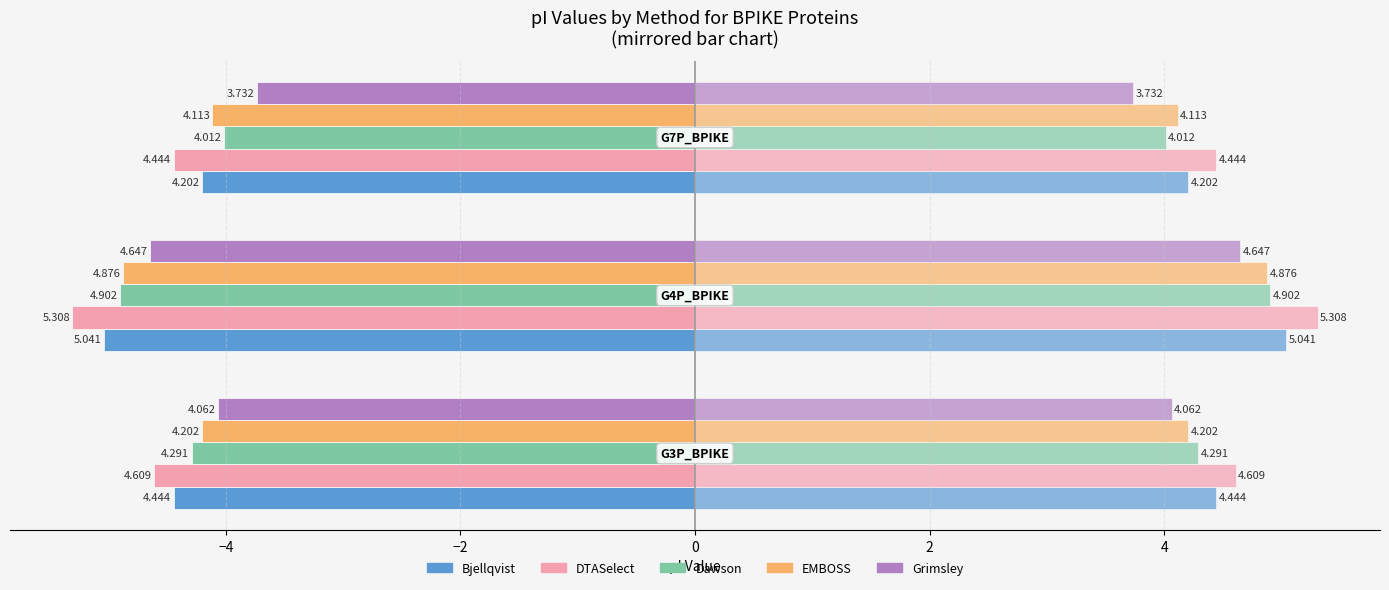

Reading left to right, what are all the values shown in this chart?

Bjellqvist: -4.4	-5.0	-4.2
DTASelect: -4.6	-5.3	-4.4
Dawson: -4.3	-4.9	-4.0
EMBOSS: -4.2	-4.9	-4.1
Grimsley: -4.1	-4.6	-3.7